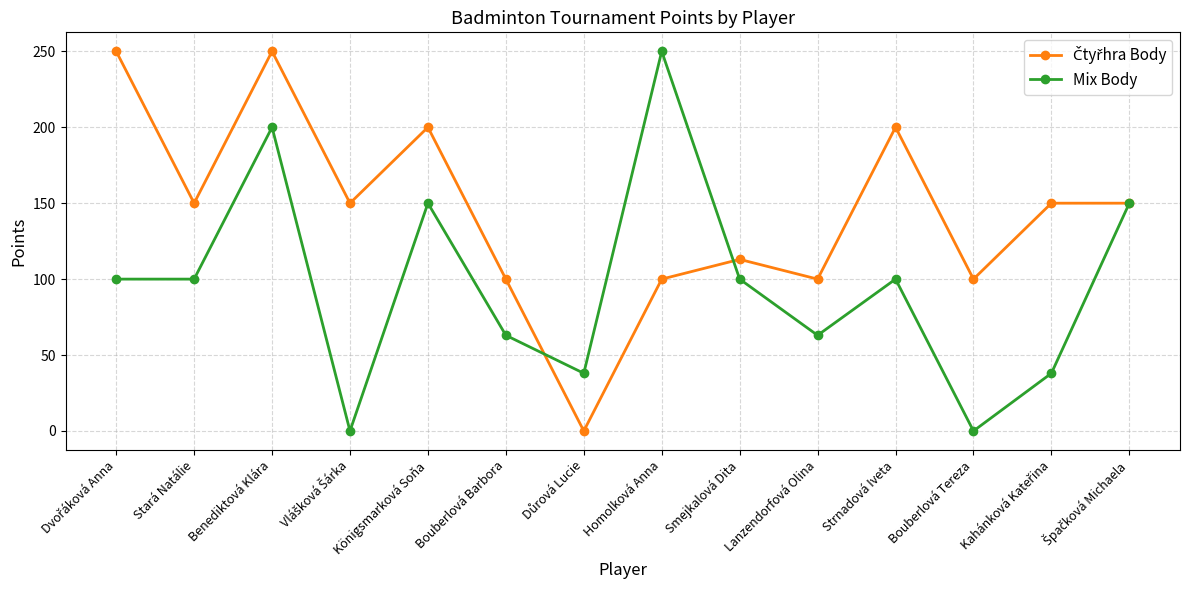

Does the chart display data point markers on the line(s)?

Yes